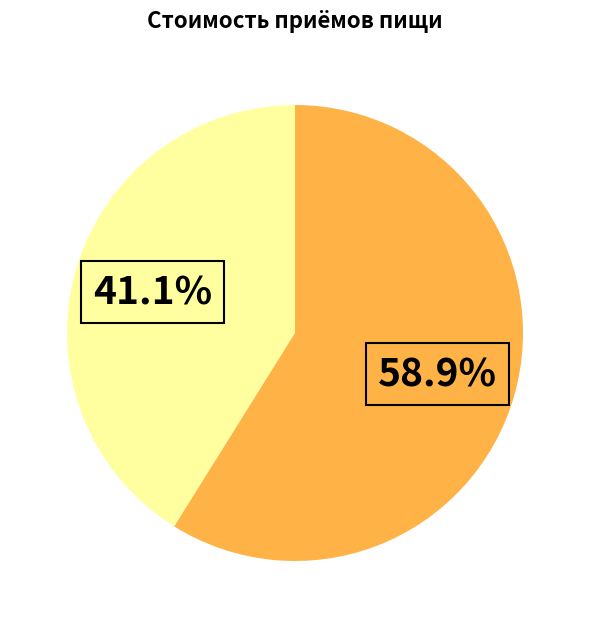

Count the number of slices in the pie.

2